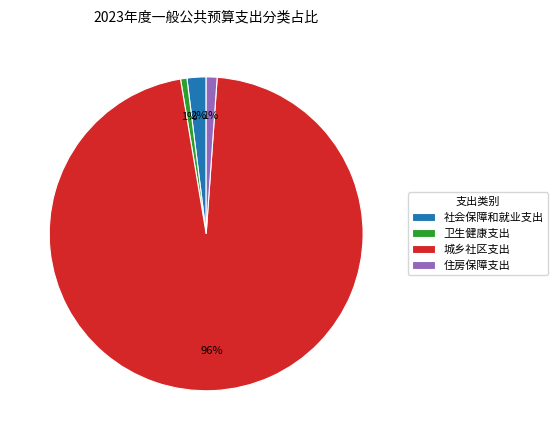

Count the number of slices in the pie.

4